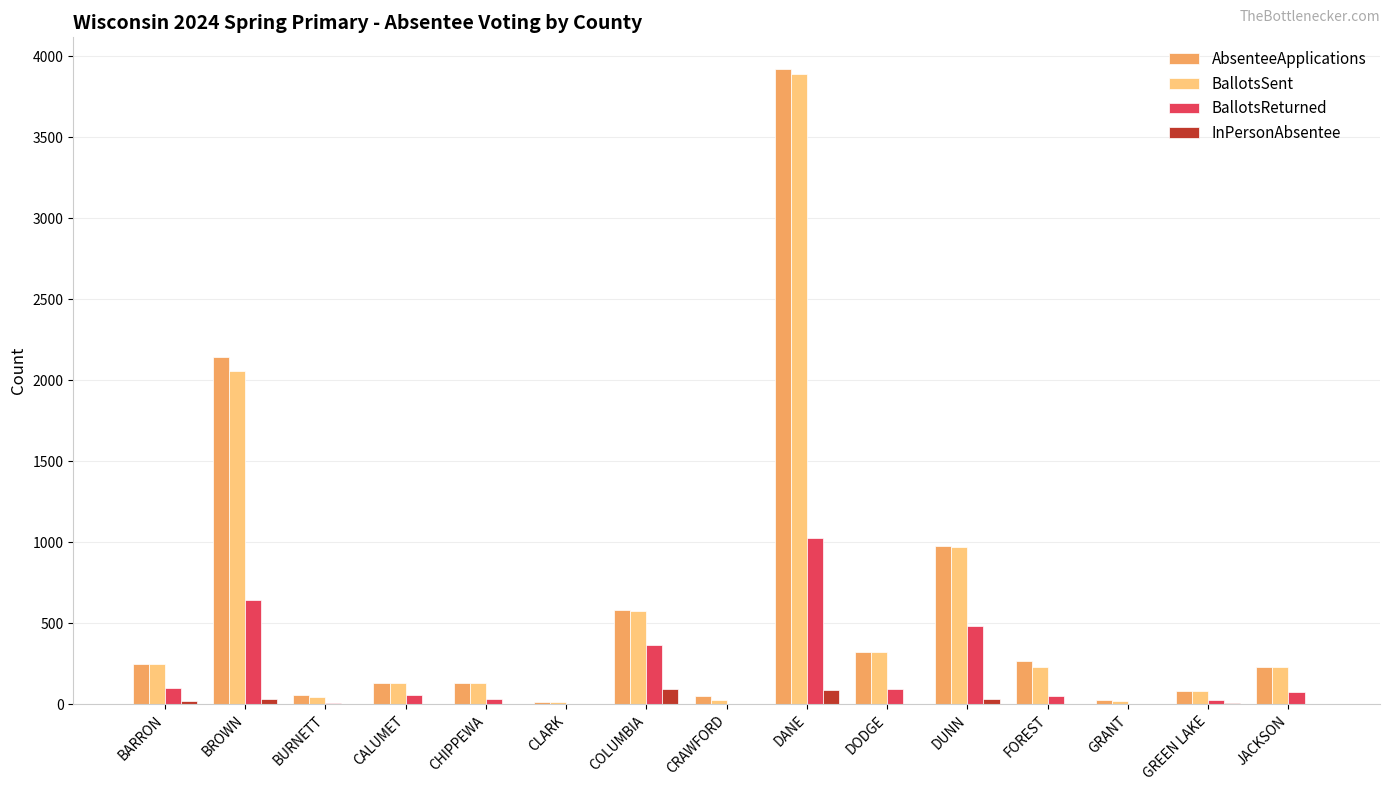

Between CLARK and DANE, which series saw the biggest shift?

AbsenteeApplications